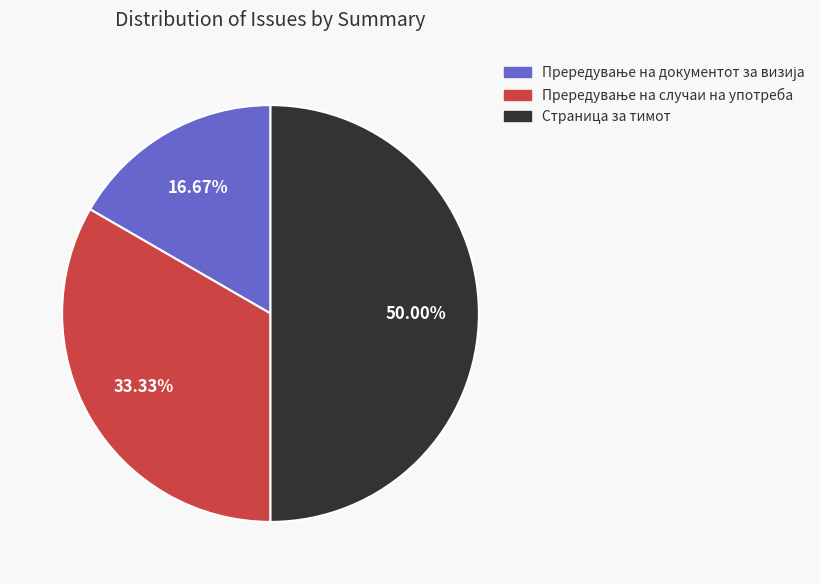

What is the largest slice in the pie chart?

Страница за тимот